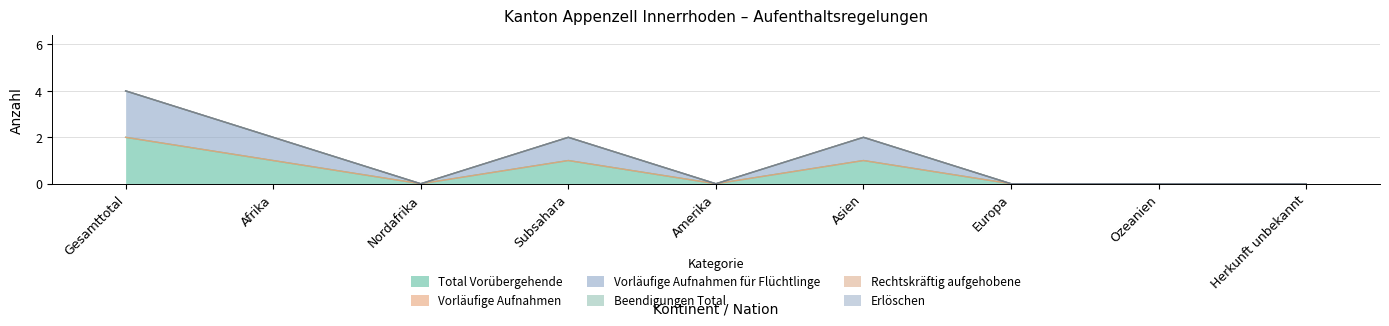

True or false: Erlöschen and Vorläufige Aufnahmen für Flüchtlinge intersect in this chart.

False